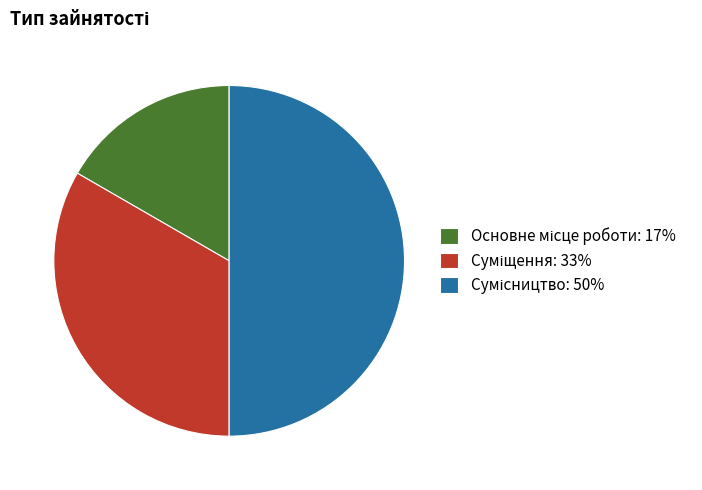

How many slices are in this pie chart?

3